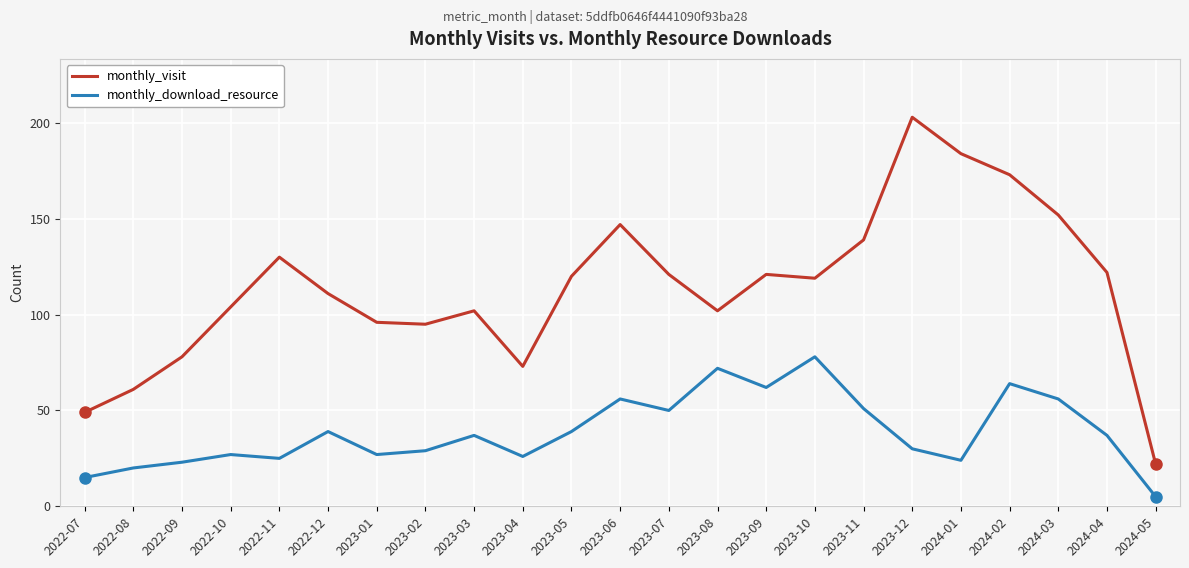

Is the value of monthly_download_resource at 2023-12 greater than the value of monthly_visit at 2023-06?

No